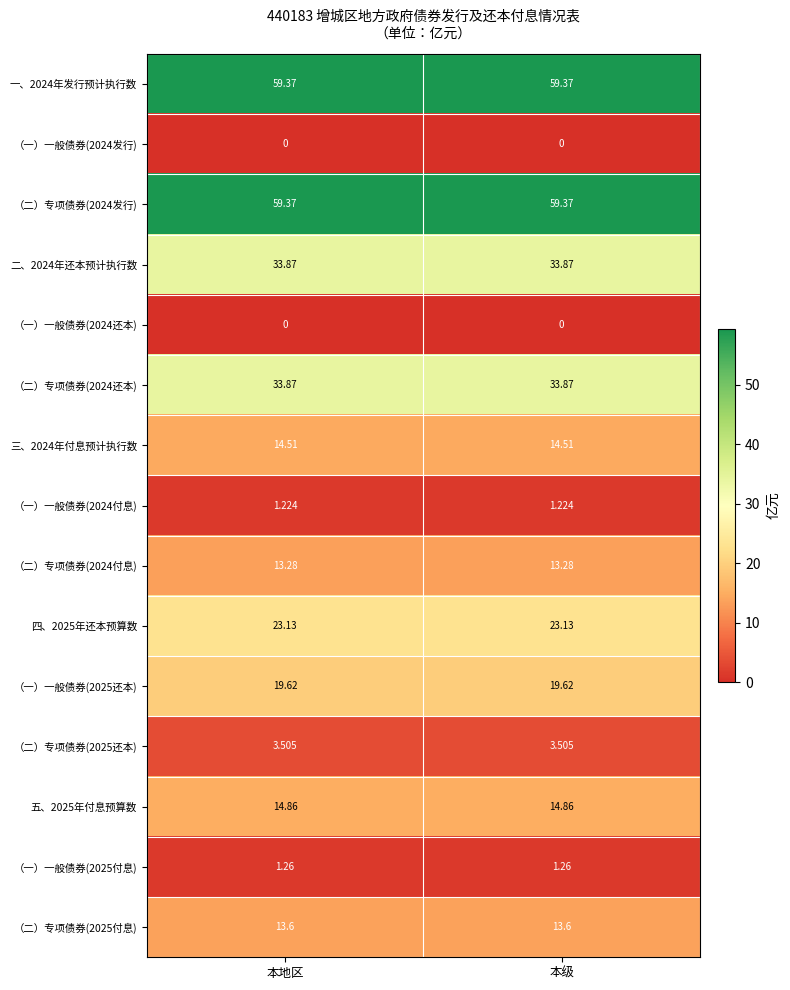

What is the spread (max minus min) of values at 本地区?

59.4